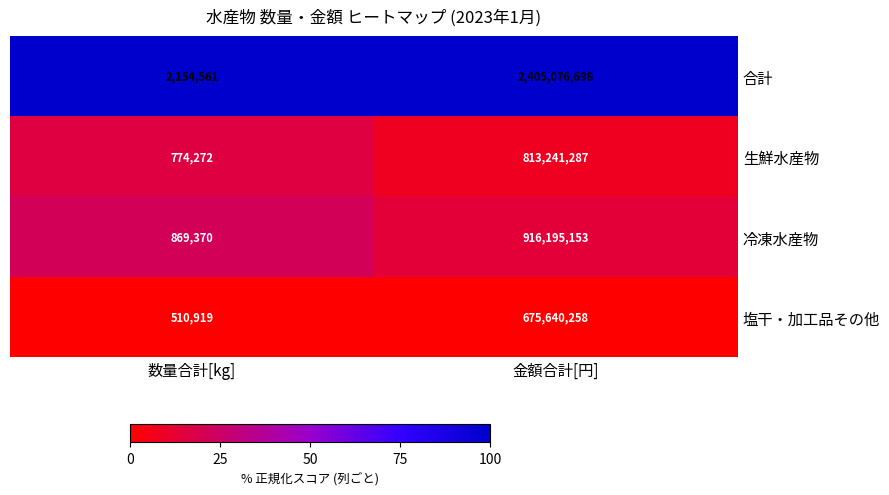

At which category is the sum across all series the highest?

金額合計[円]